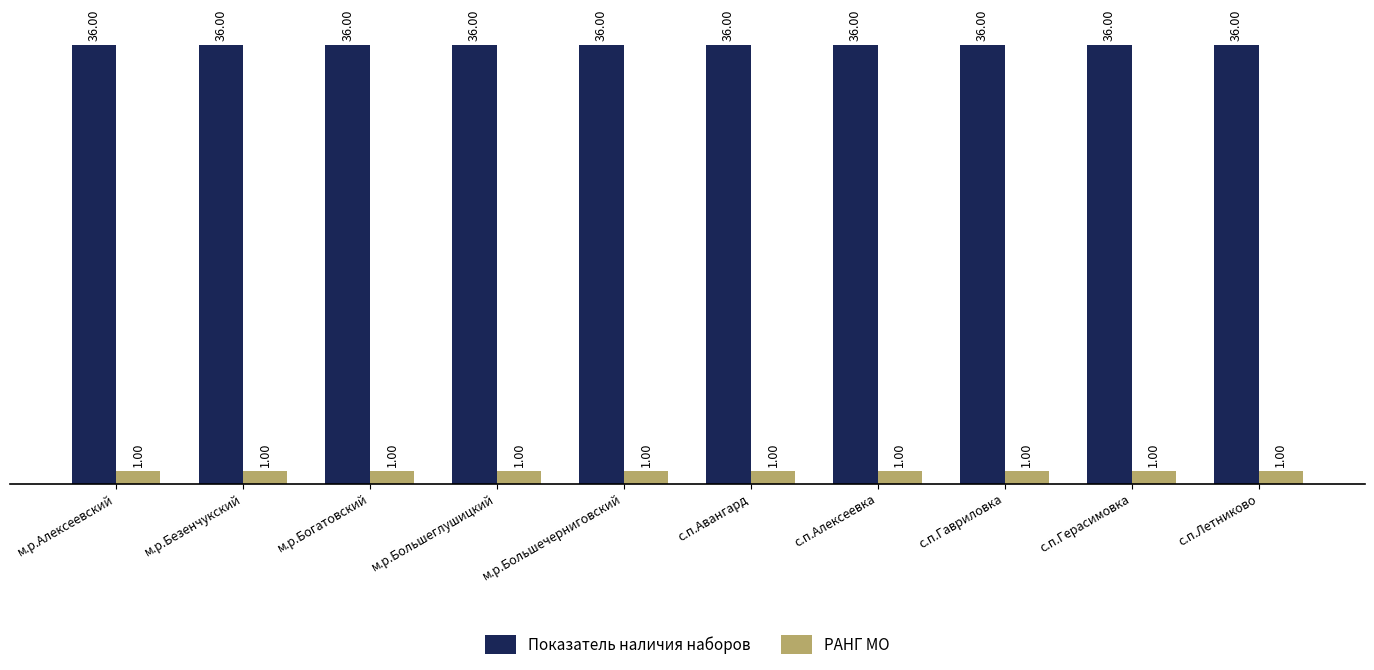

What is the label of the 2nd bar from the left?

м.р.Безенчукский